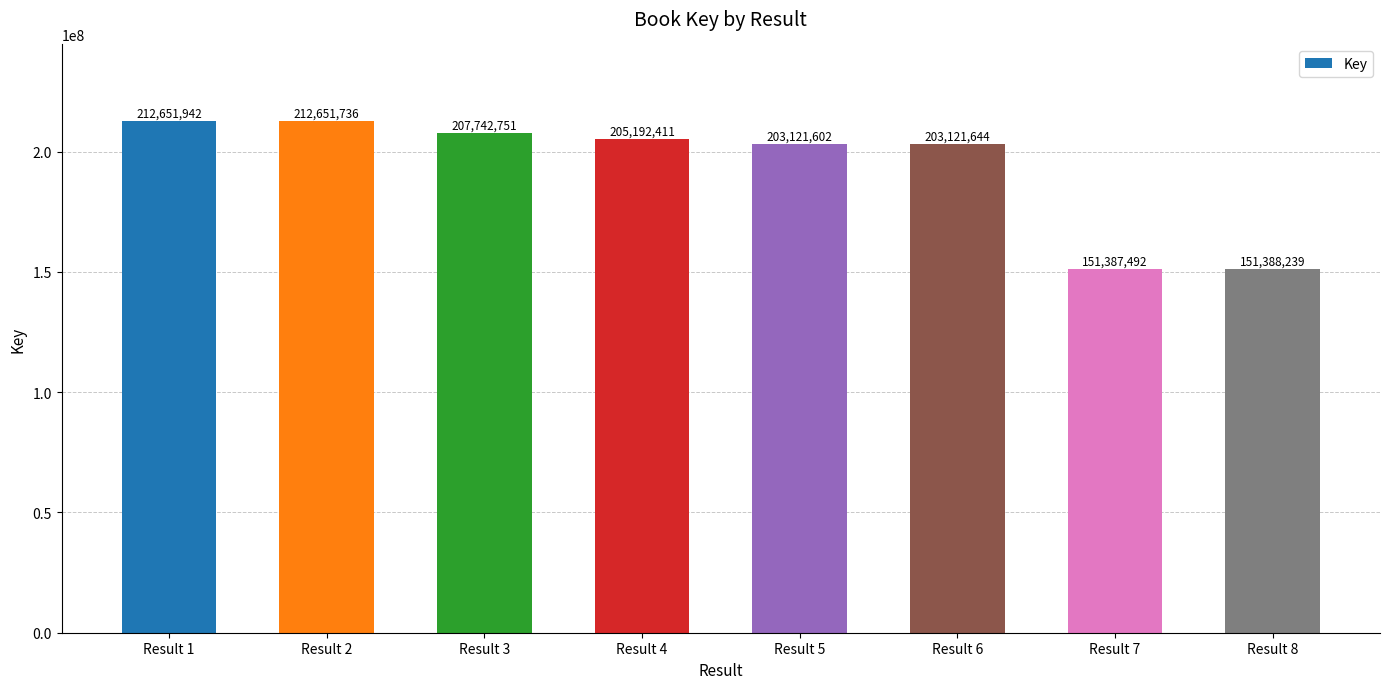

What is the value of the 2nd bar from the left?

212651736